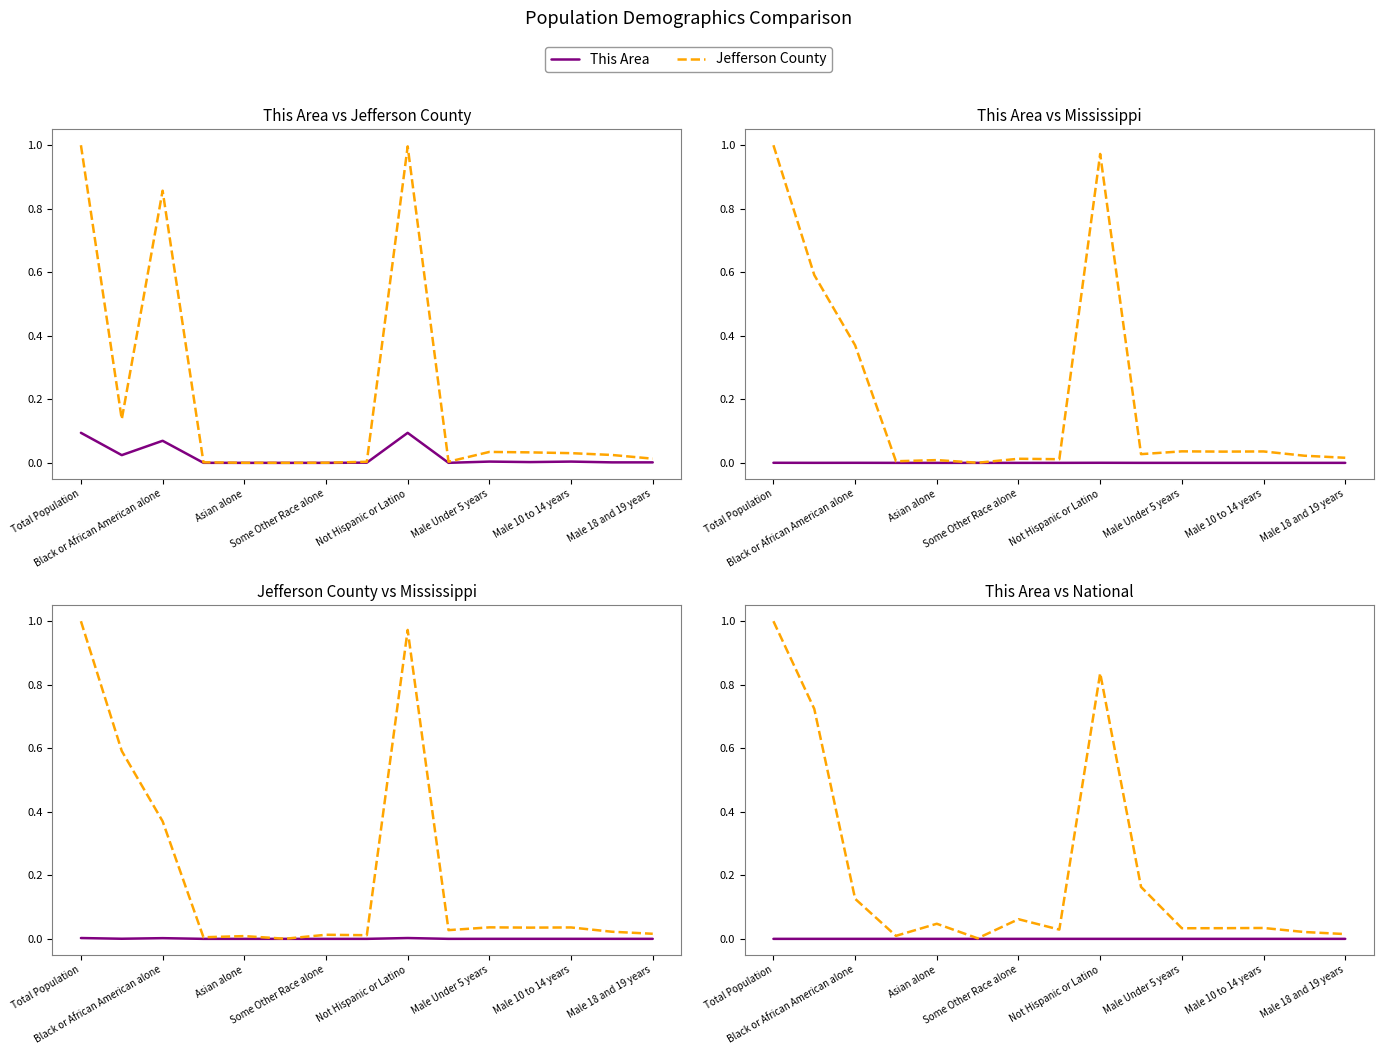

Is the value of Mississippi at Male Under 5 years greater than the value of National at 13?

No